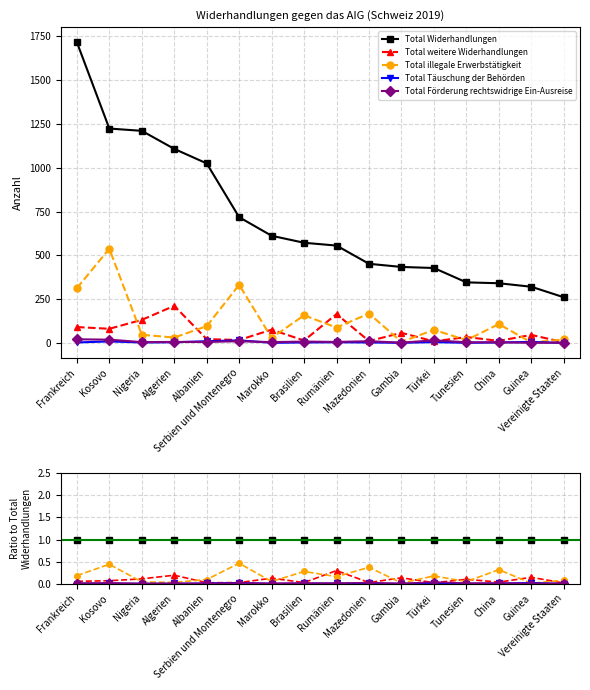

What is the difference between the maximum and minimum values in the Total illegale Erwerbstätigkeit series?

0.5